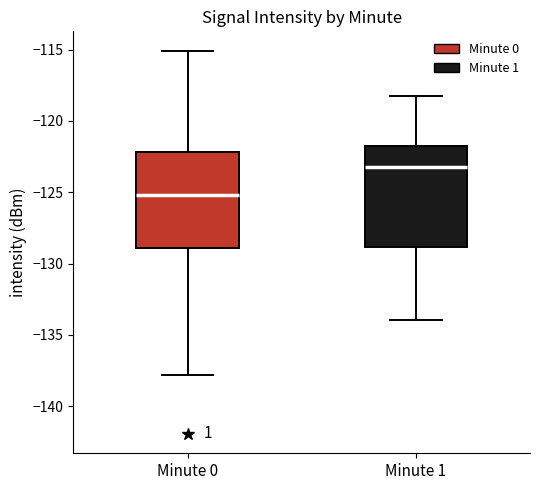

Where is the upper edge of the box for Minute 0 on the y-axis? The values are not printed on the chart, so give them approximately, as read against the axis.

-122.0